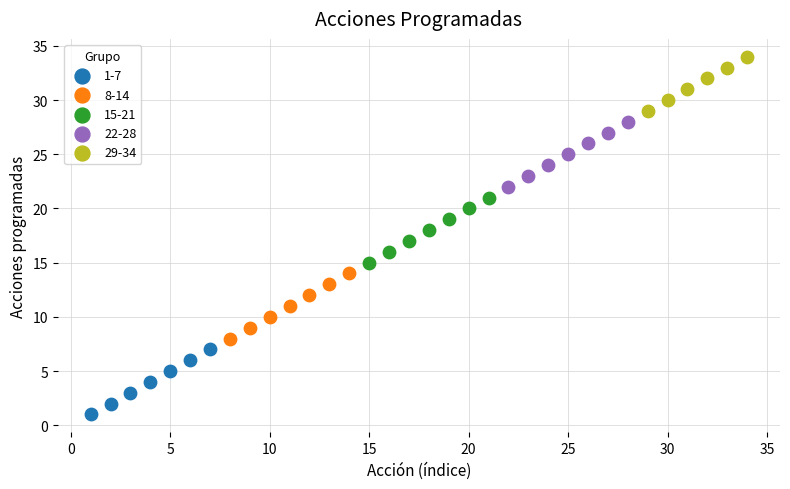

Which series reaches the maximum Y coordinate?

29-34